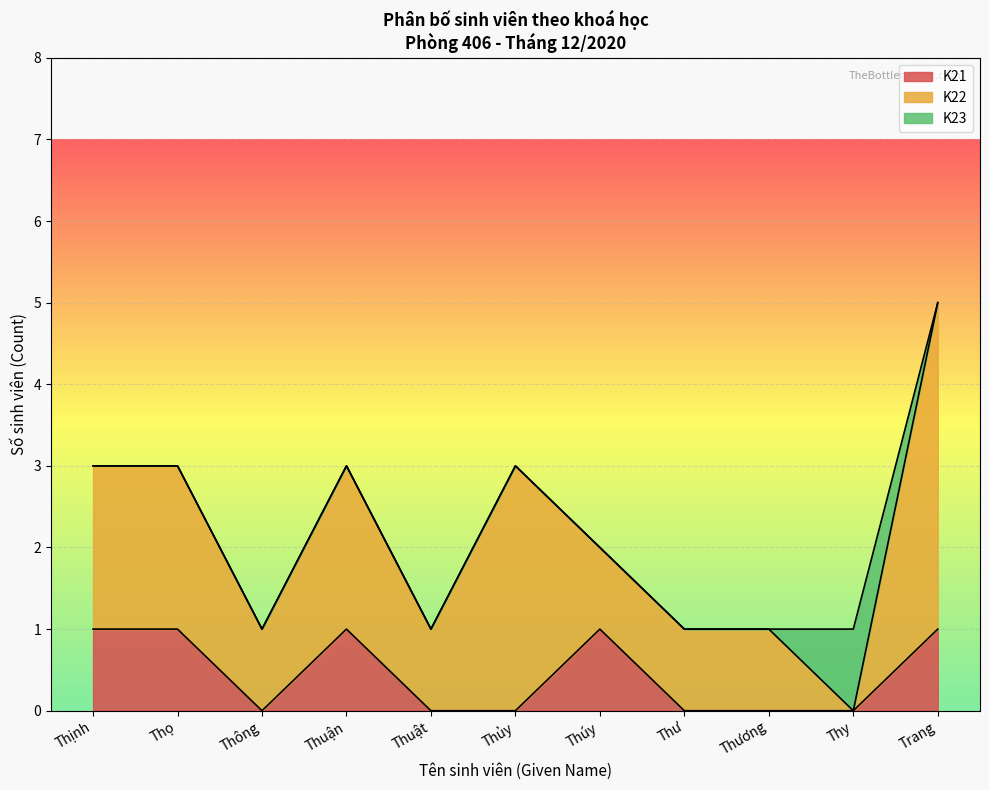

Is it true that K23 equals 0 at Thuận?

True